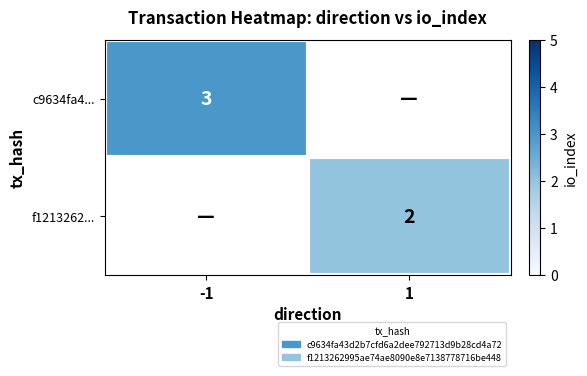

The f1213262... series shows 2 at 1. True or false?

True